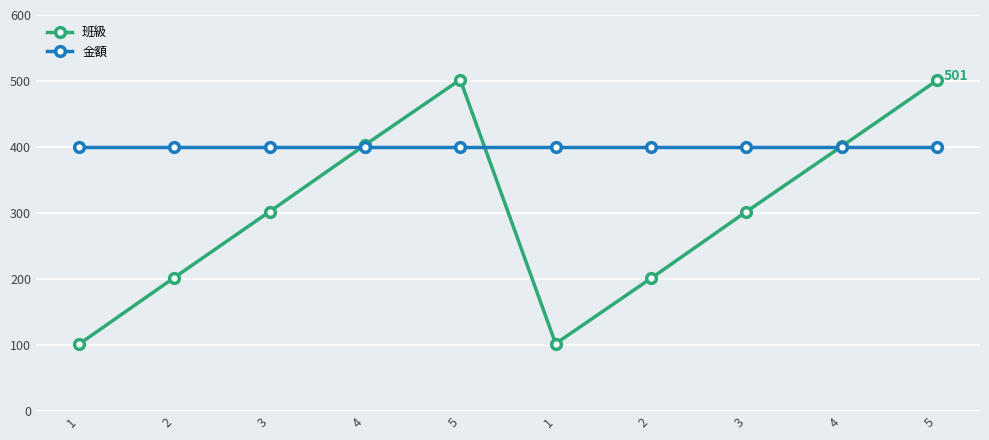

True or false: 金額 has a value of 400 at 2.

True